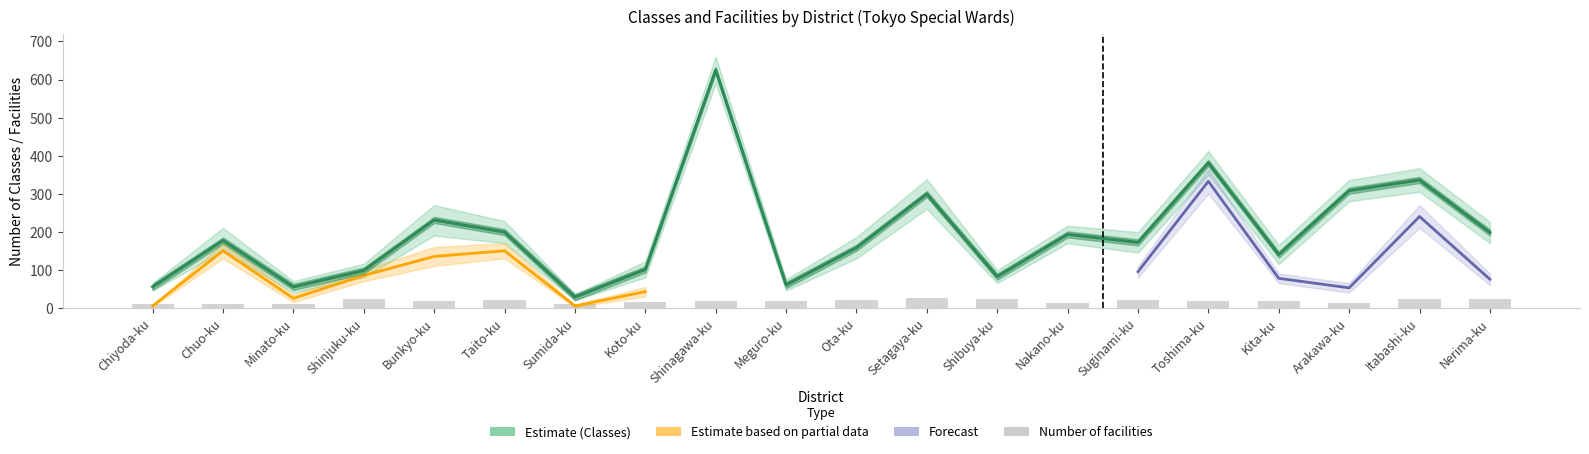

Is it true that Classes center equals 625 at Shinagawa-ku?

True